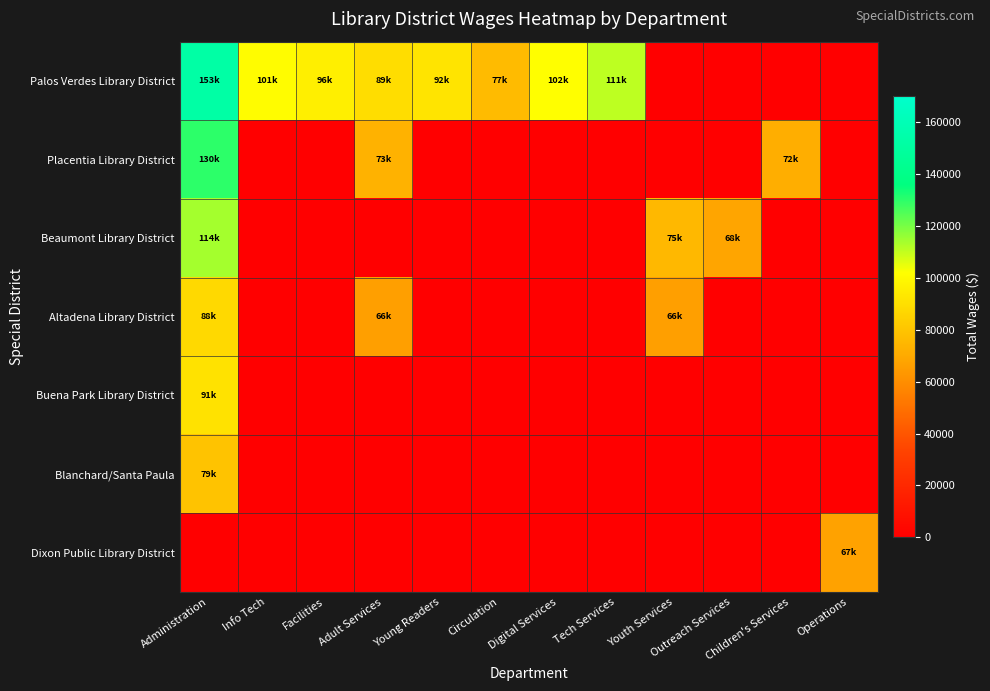

Which series changed the most between Info Tech and Circulation?

Palos Verdes Library District